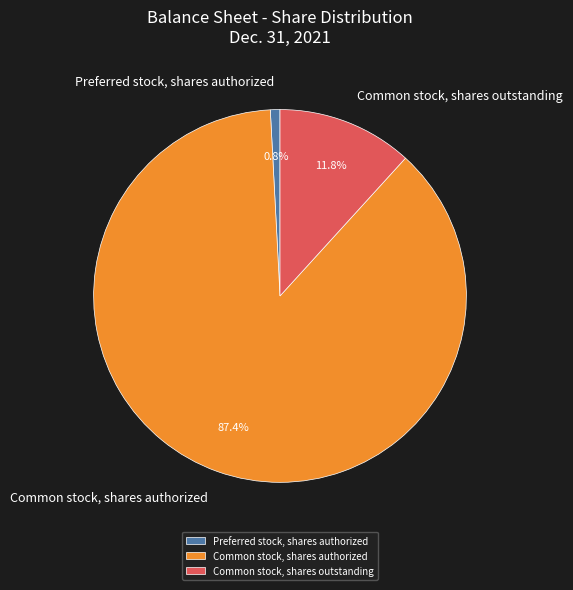

Which category has the smallest portion of the pie?

Preferred stock, shares authorized